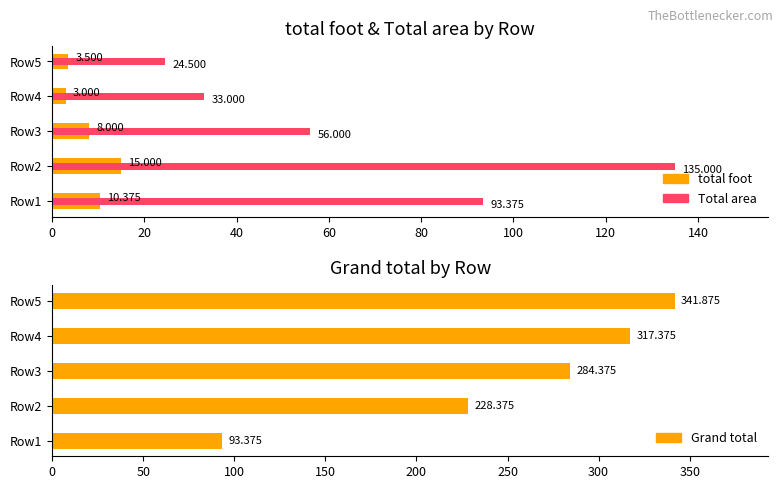

List the series in order of their peak value, lowest first.

total foot, Total area, Grand total